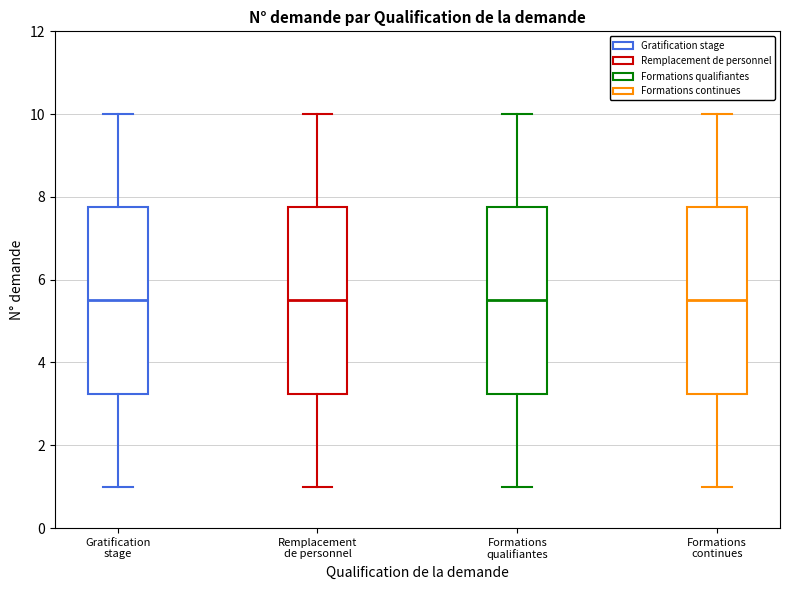

Reading left to right, read every box against the y-axis: the position of its median line, the range the box covers, and the ends of its whiskers. The values are not printed on the chart, so give them approximately, as read against the axis.

Gratification stage: median 5.6, box 3.2 to 7.8, whiskers 1.0 to 10.0
Remplacement de personnel: median 5.6, box 3.2 to 7.8, whiskers 1.0 to 10.0
Formations qualifiantes: median 5.6, box 3.2 to 7.8, whiskers 1.0 to 10.0
Formations continues: median 5.6, box 3.2 to 7.8, whiskers 1.0 to 10.0